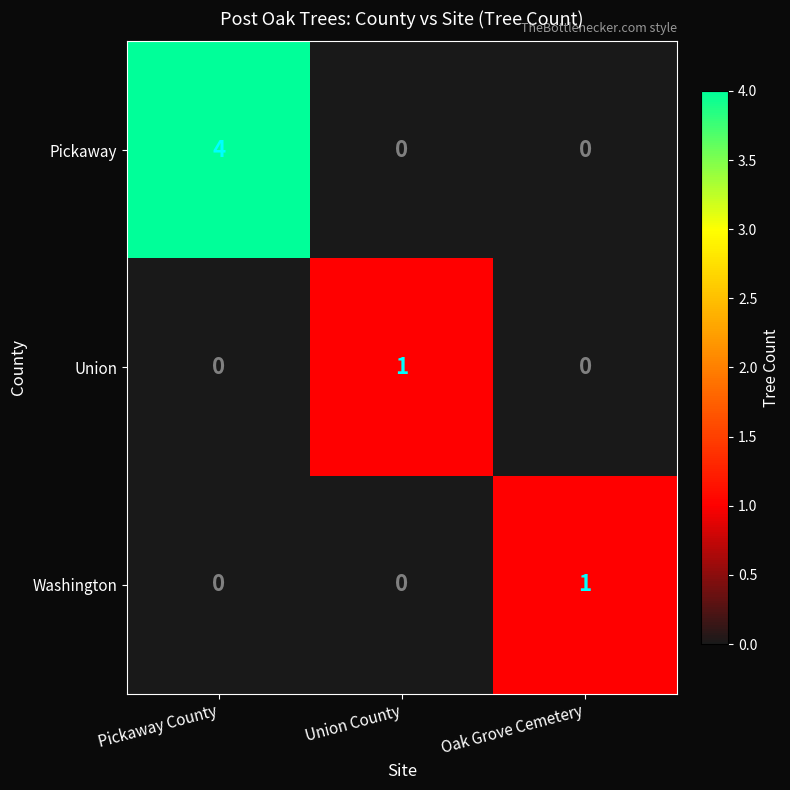

Count the number of categories in the chart.

3